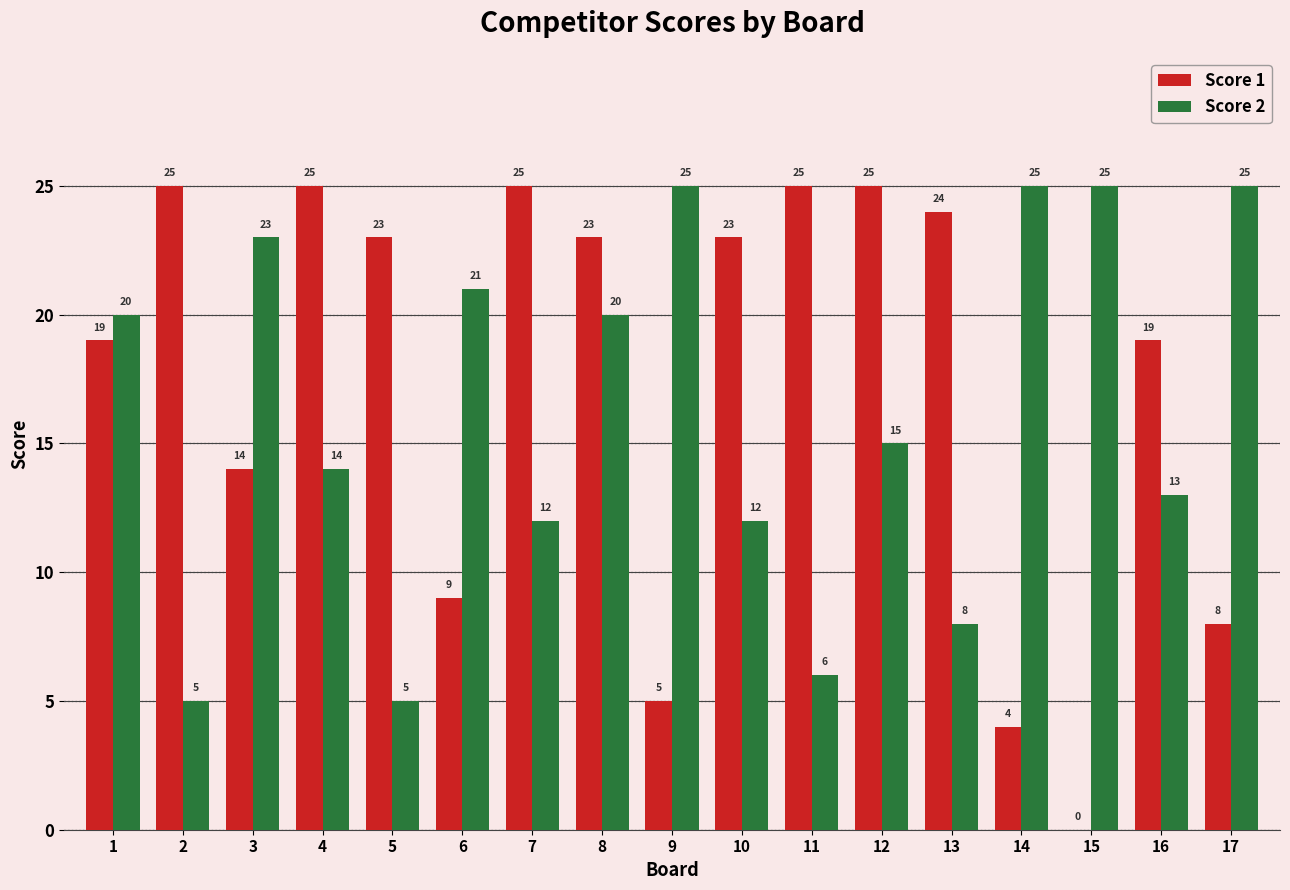

True or false: Score 2 has a value of 13 at 9.

False